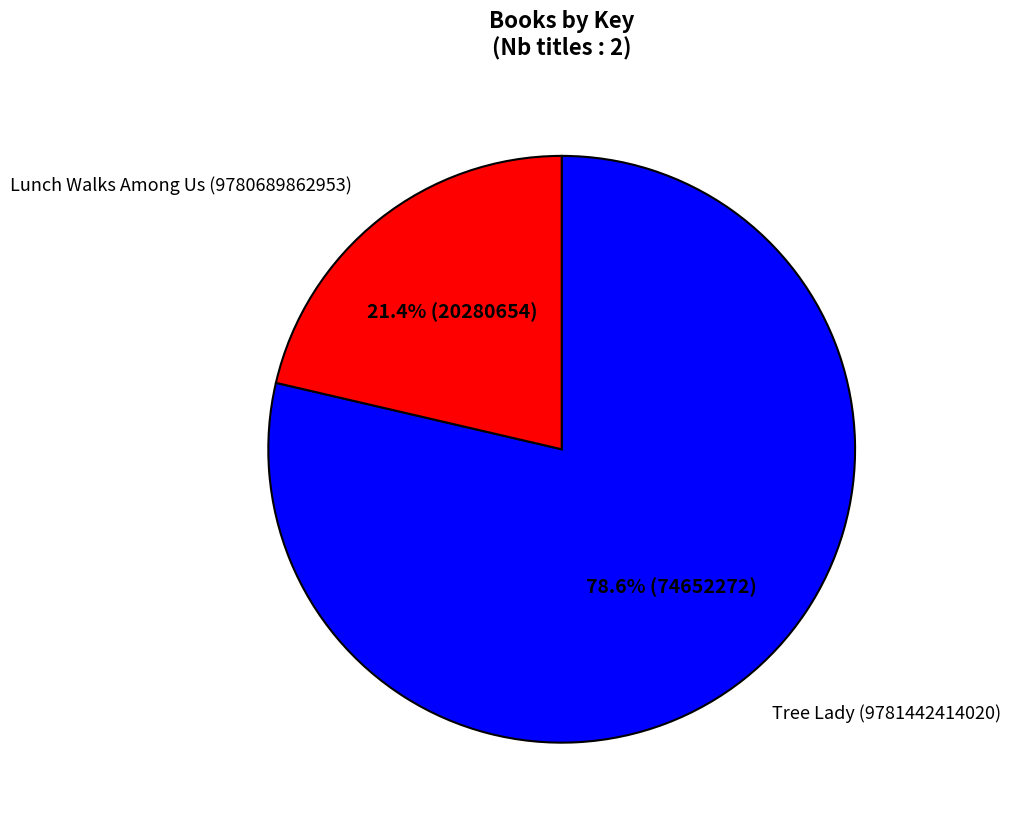

Does Lunch Walks Among Us (9780689862953) account for over 50% of the chart?

No